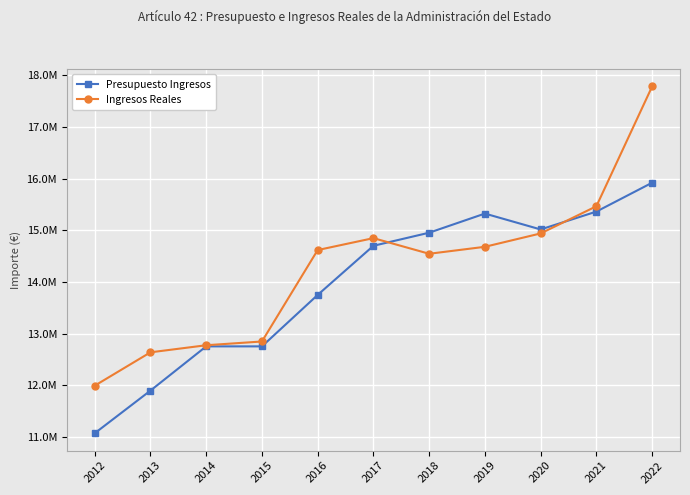

What is the difference between the highest and lowest values at 2017?

147963.0